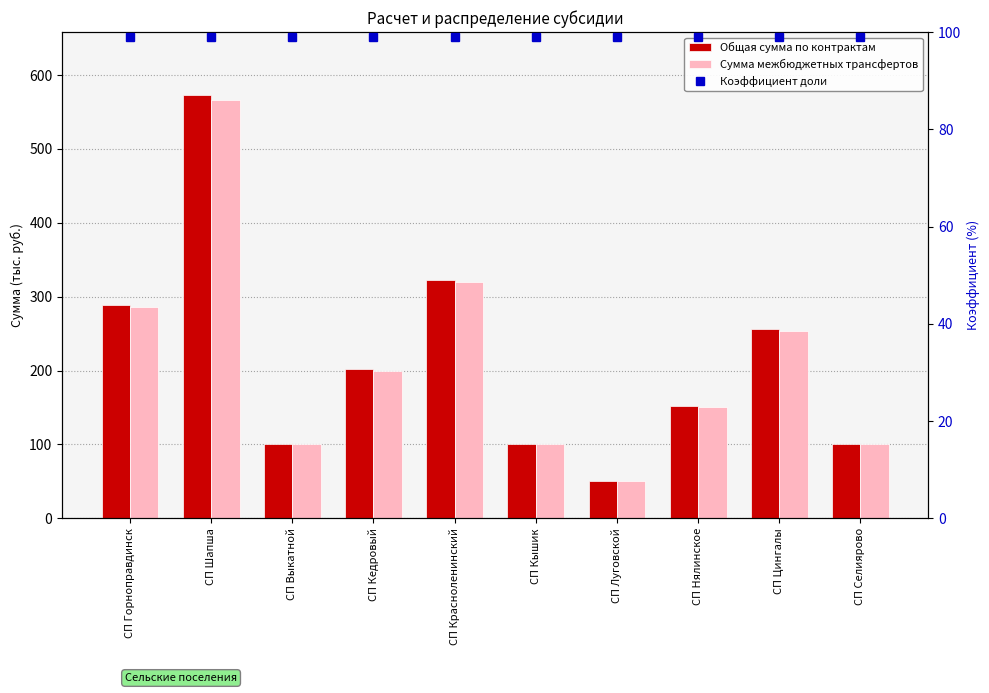

How many groups of bars are there?

10